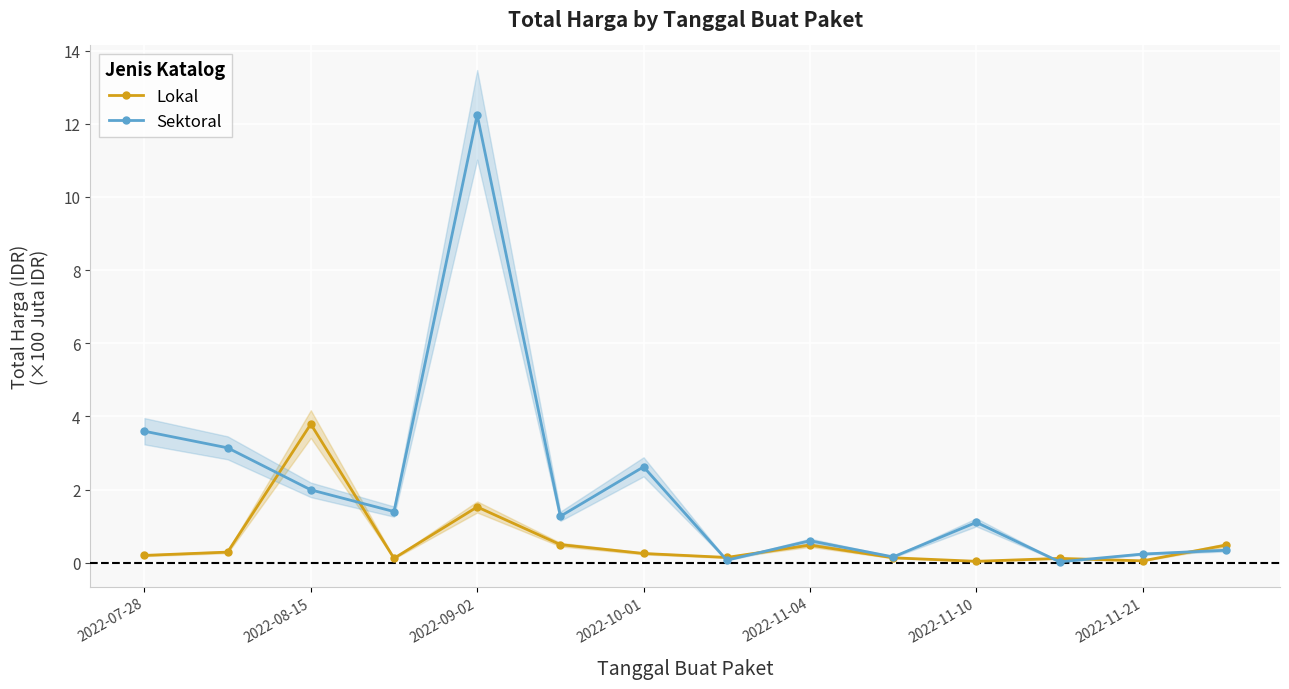

Reading left to right, what are all the values shown in this chart?

Lokal: 0.2	0.3	3.8	0.1	1.5	0.5	0.3	0.1	0.5	0.1	0.0	0.1	0.1	0.5
Sektoral: 3.6	3.1	2.0	1.4	12.2	1.3	2.6	0.1	0.6	0.2	1.1	0.0	0.2	0.3